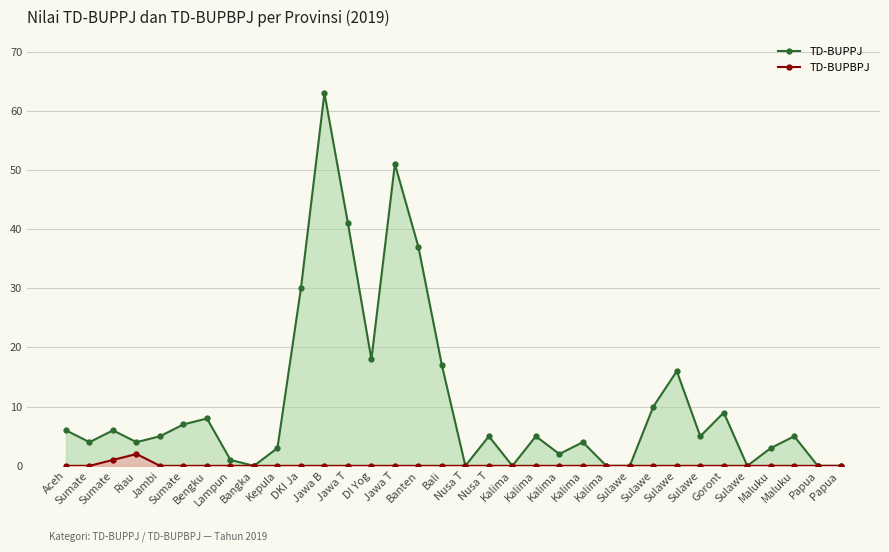

Rank the series by their maximum value, from highest to lowest.

TD-BUPPJ, TD-BUPBPJ